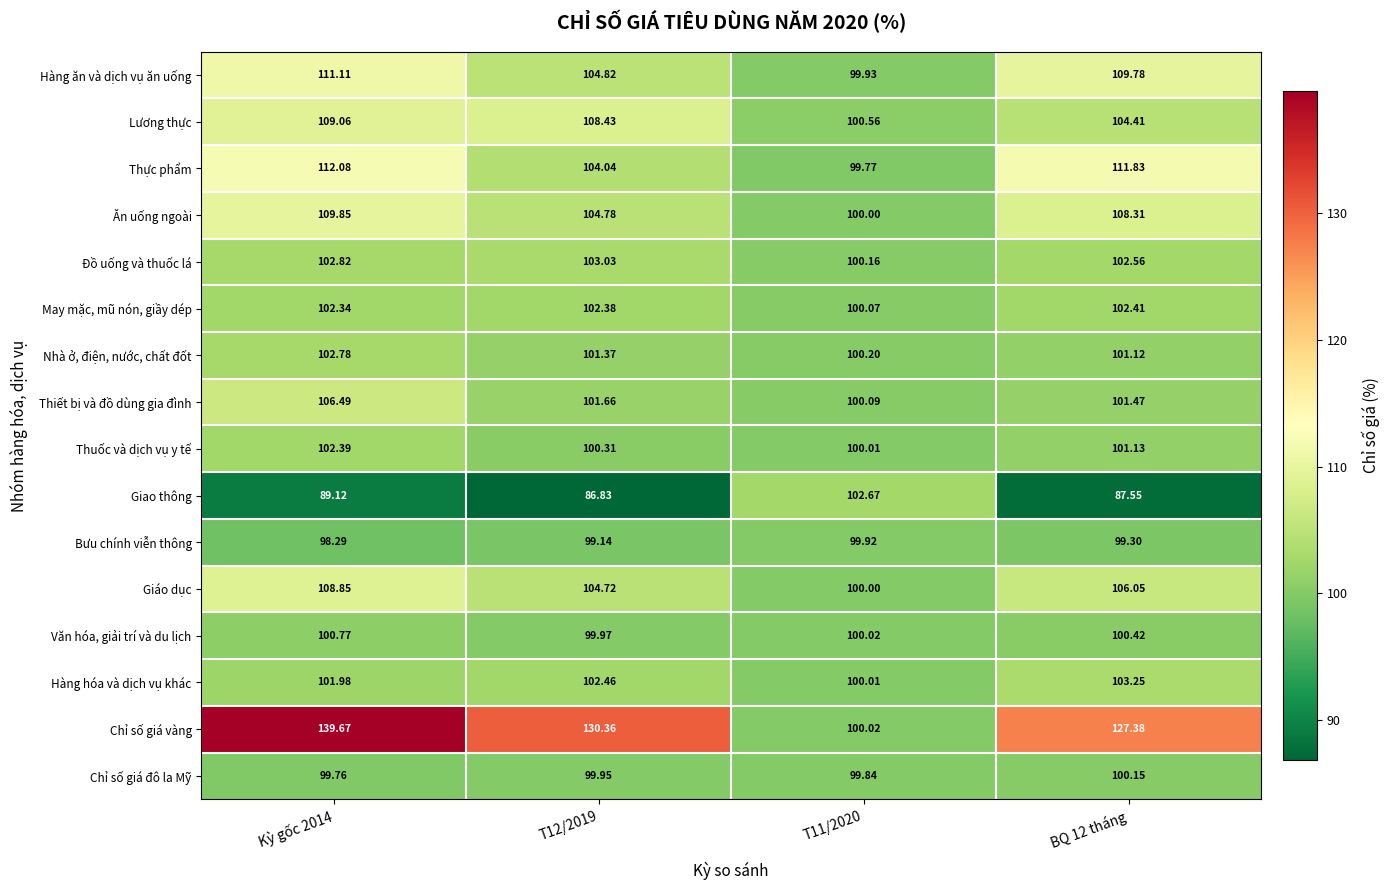

Count the number of categories in the chart.

4